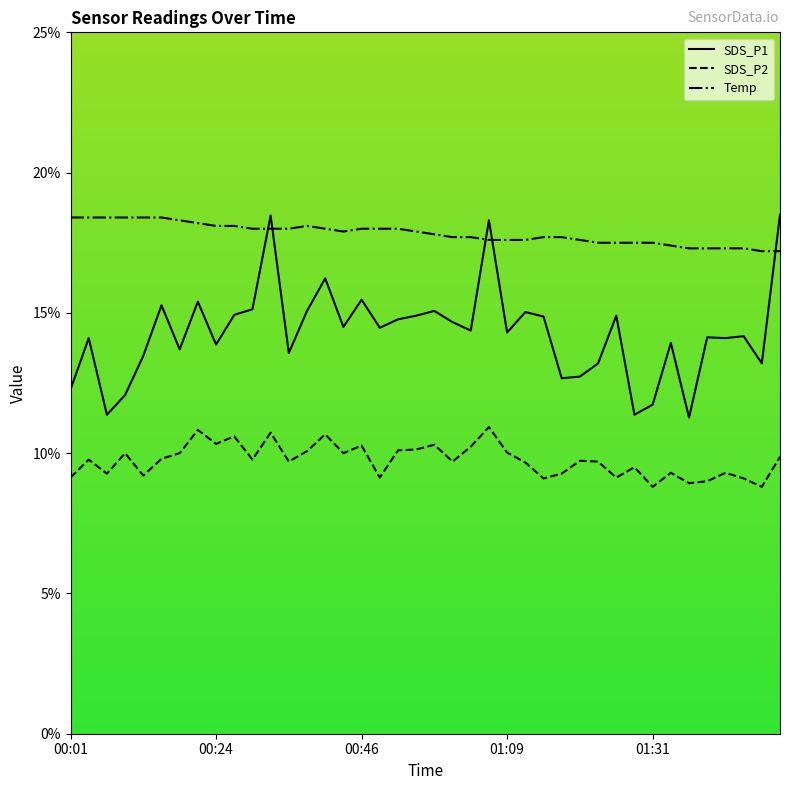

True or false: Temp and SDS_P2 intersect in this chart.

False